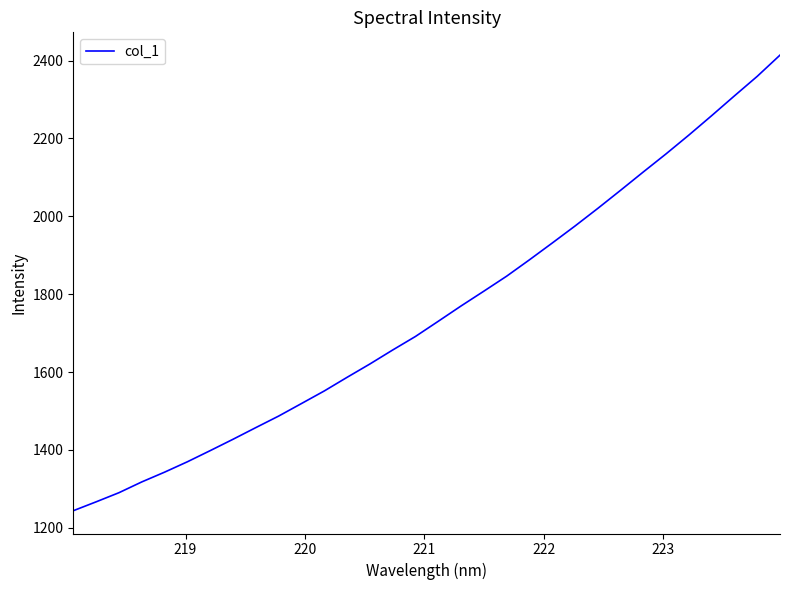

What is the smallest value displayed?

1244.1